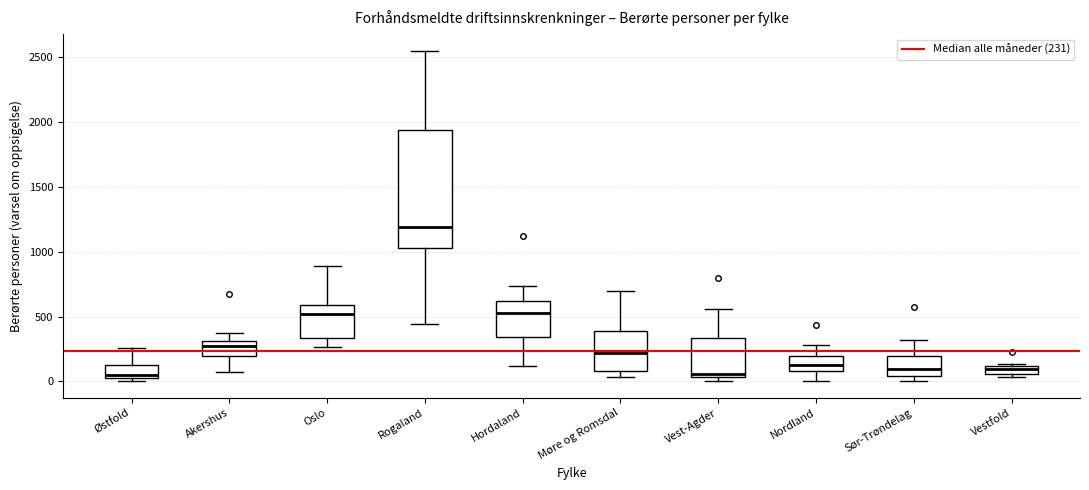

Which box is the tallest, from its lower edge to its upper edge?

Rogaland